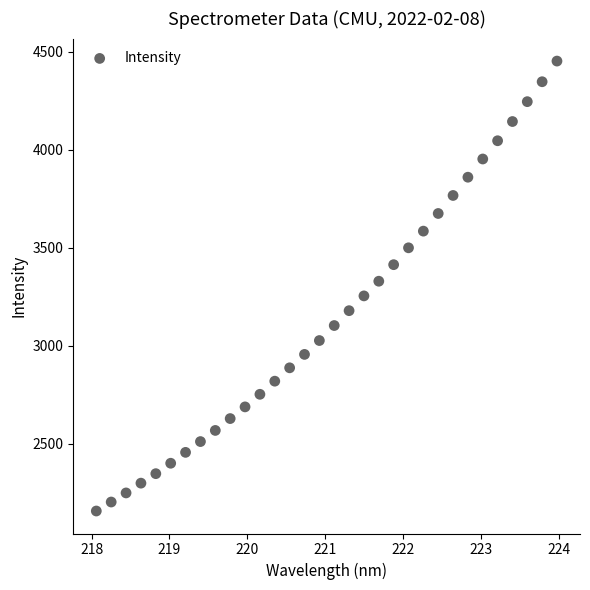

What is the range of X values (max minus min)?

5.9